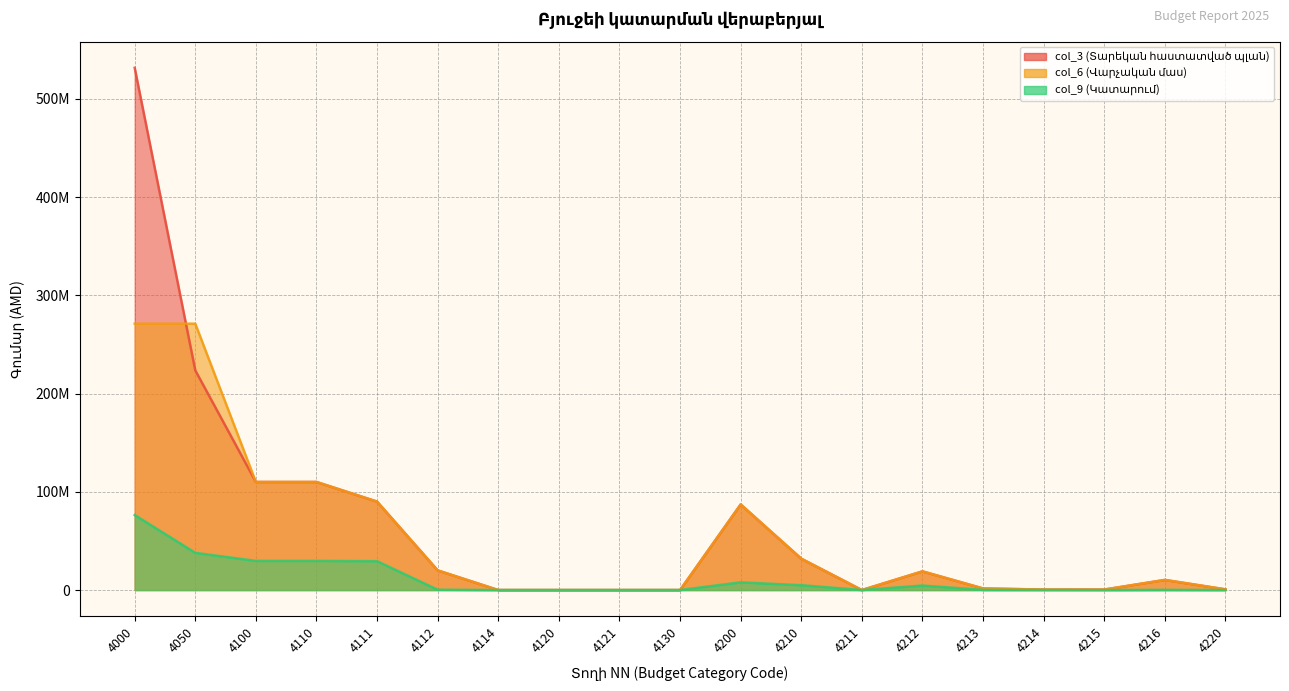

Between 4121 and 4130, which is larger?

4121